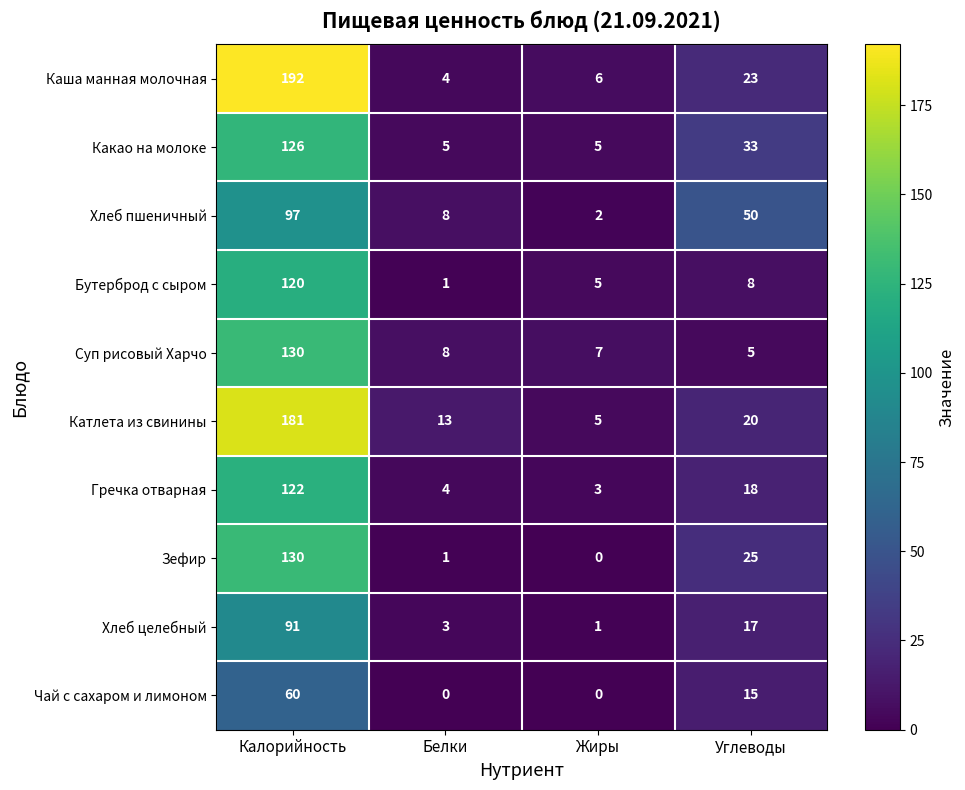

At which category is the sum across all series the highest?

Калорийность